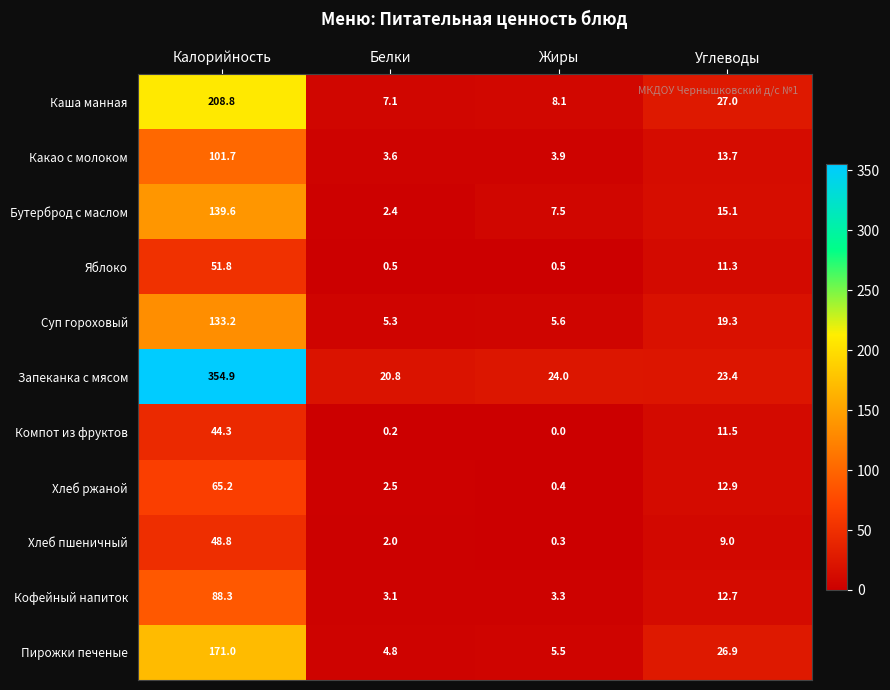

What is the difference between the highest and lowest values at Белки?

20.6